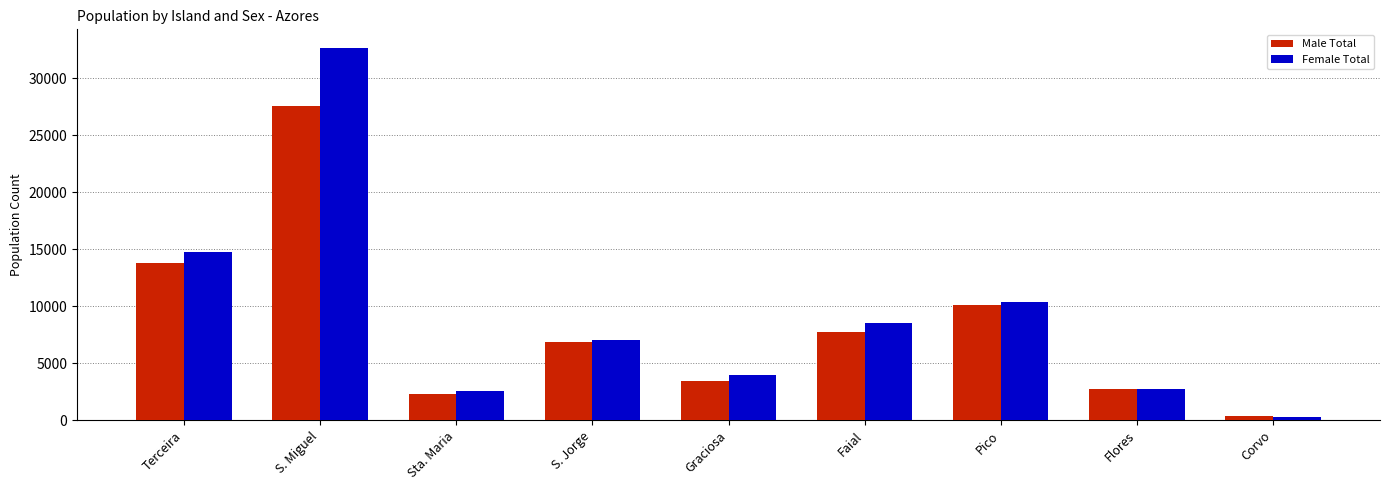

The Male Total series shows 13758 at Terceira. True or false?

True